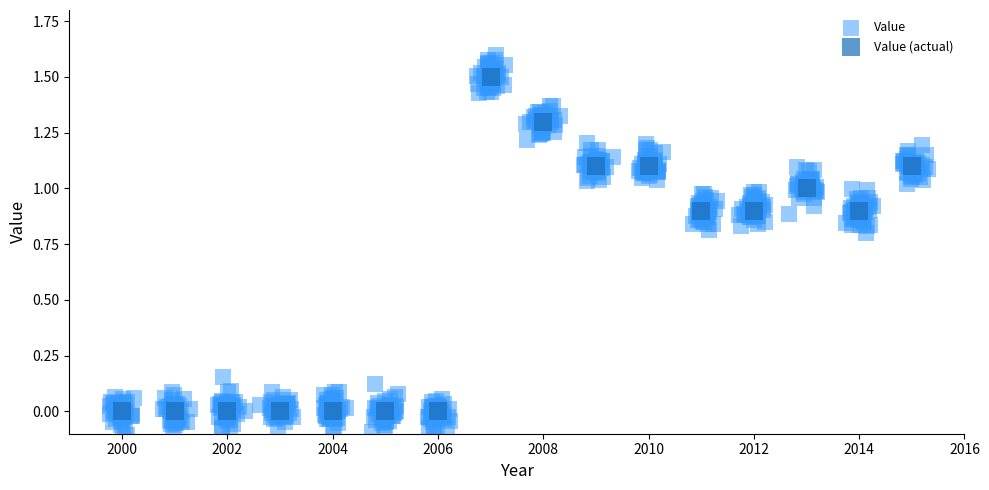

Which series reaches the minimum Y coordinate?

Value